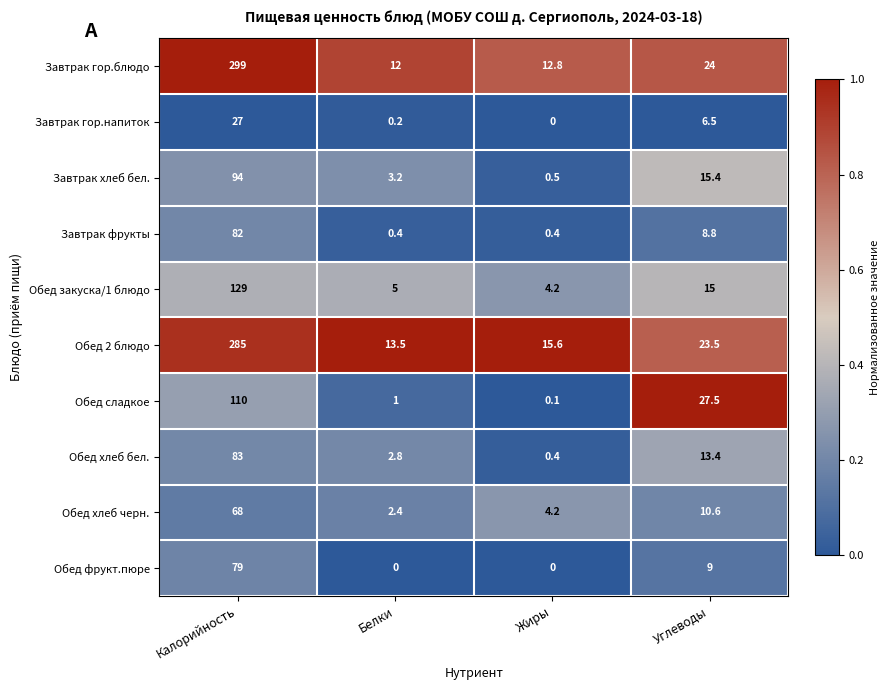

What value does the Обед 2 блюдо series have at Жиры?

15.6